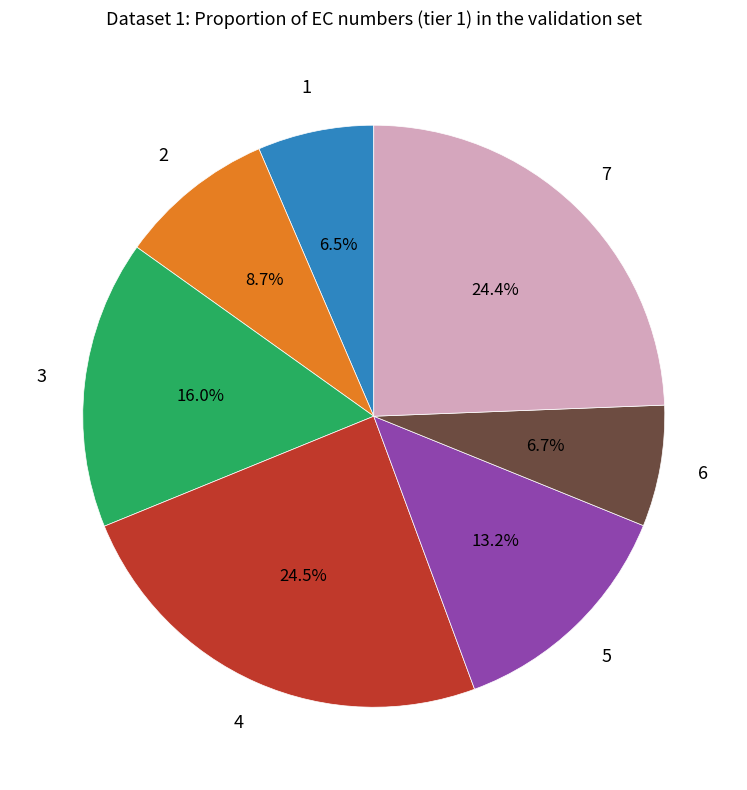

Is there a majority slice in this chart?

No